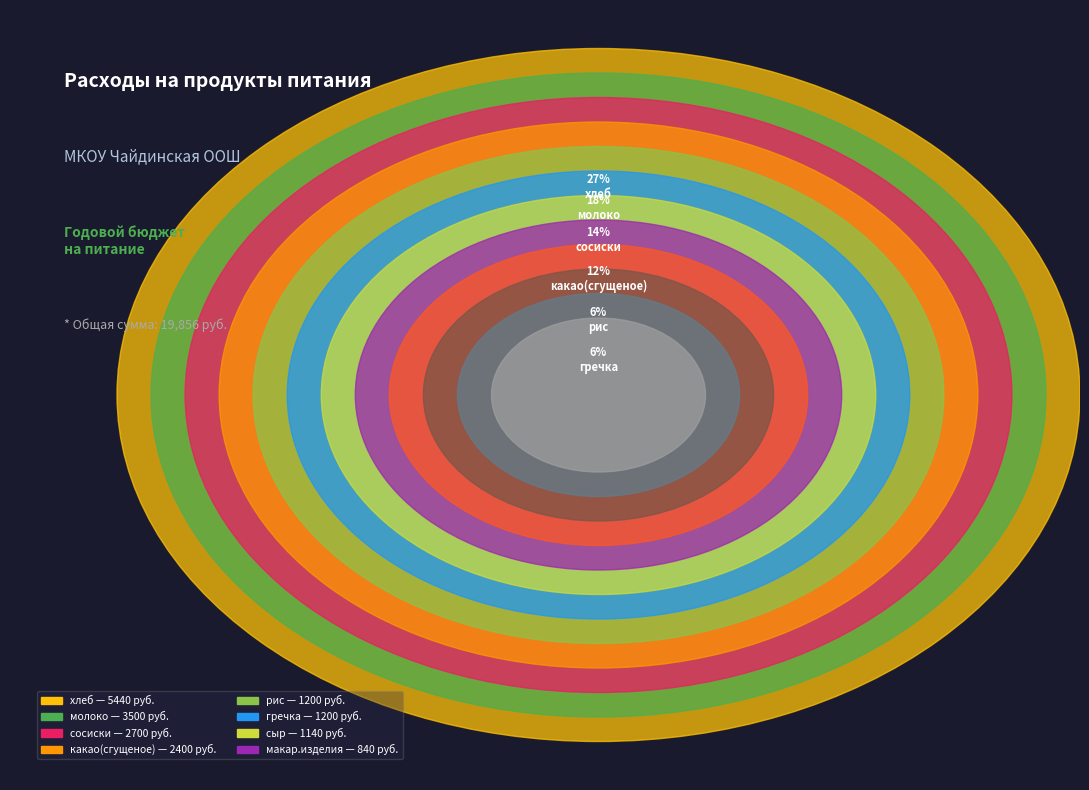

Is there any slice that represents more than half of the pie?

No